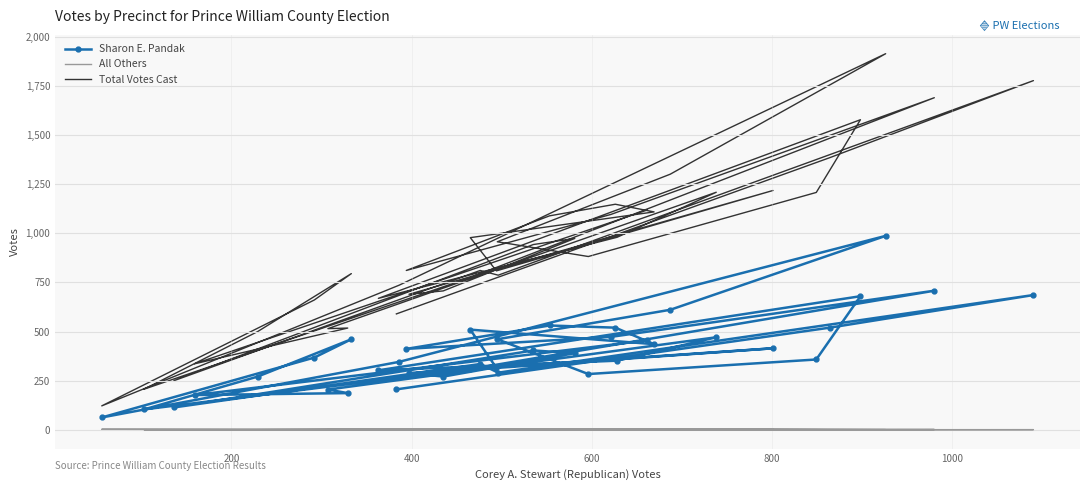

What are all the series names shown in the legend?

Sharon E. Pandak, All Others, Total Votes Cast